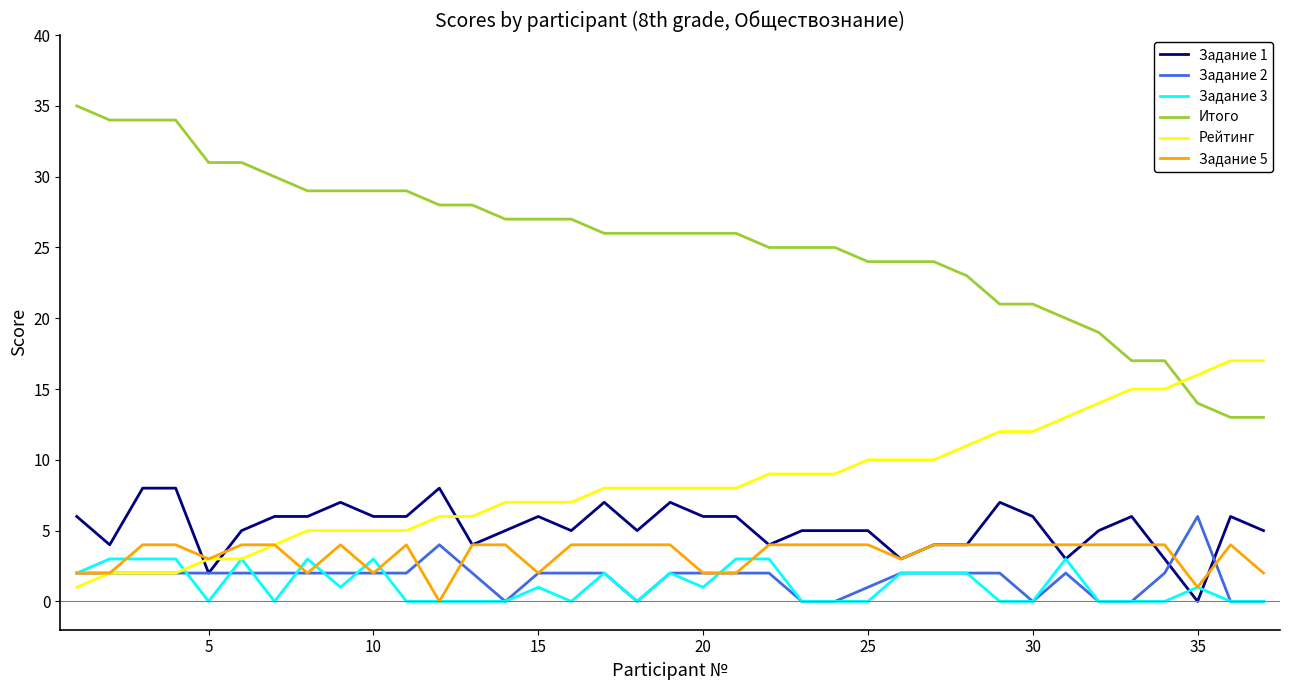

Which series has the widest spread of values?

Итого